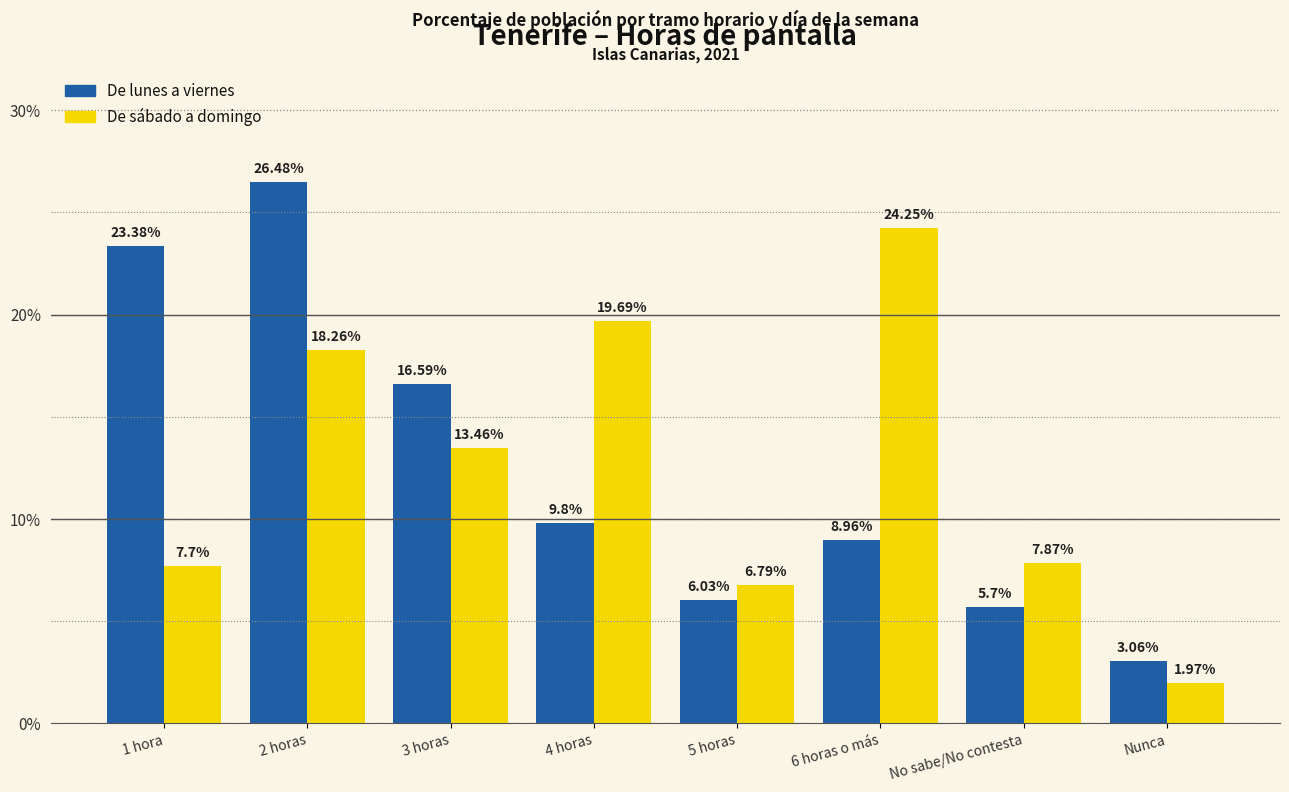

What is the average value of the De lunes a viernes series?

12.5